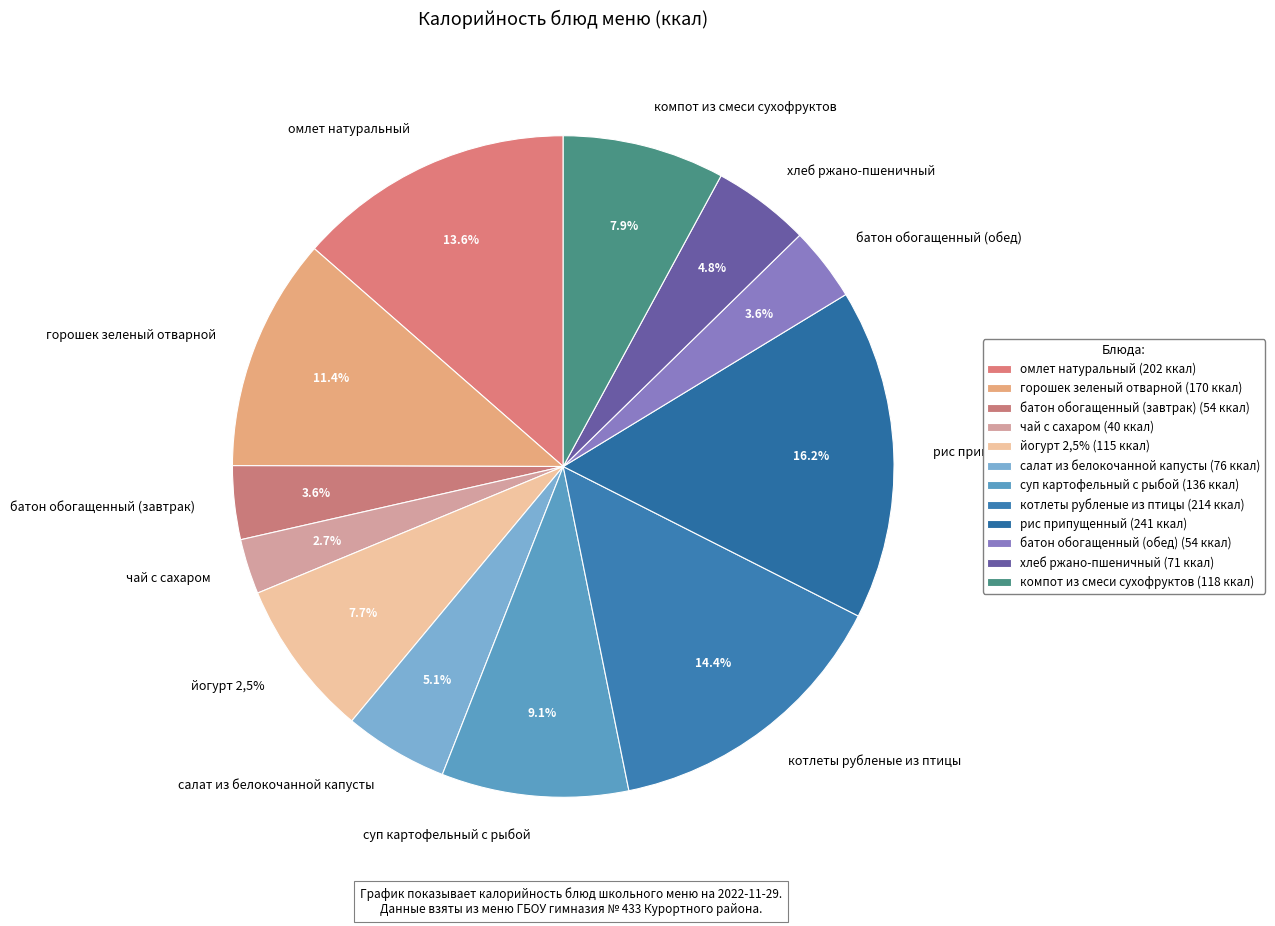

To the nearest percent, what is the average slice percentage?

8%